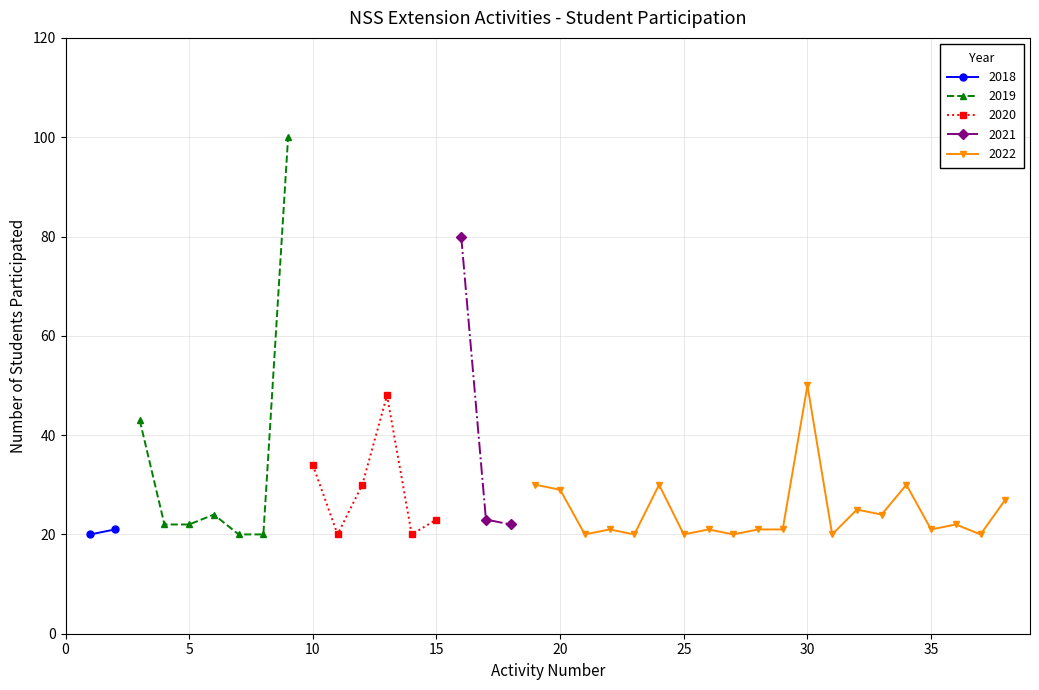

How many interior local peaks does the 2019 series have?

1